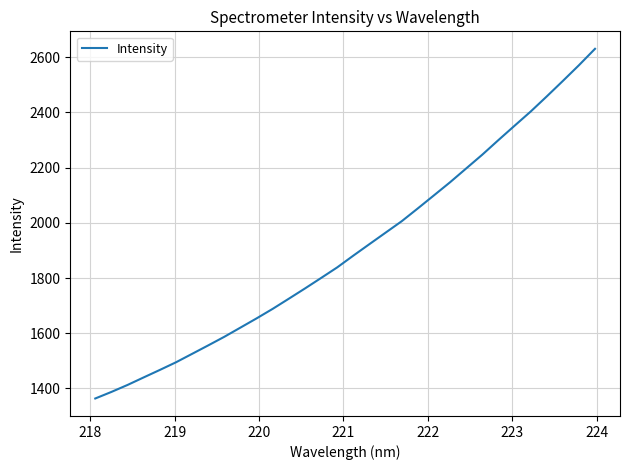

What is the smallest value displayed?

1363.7